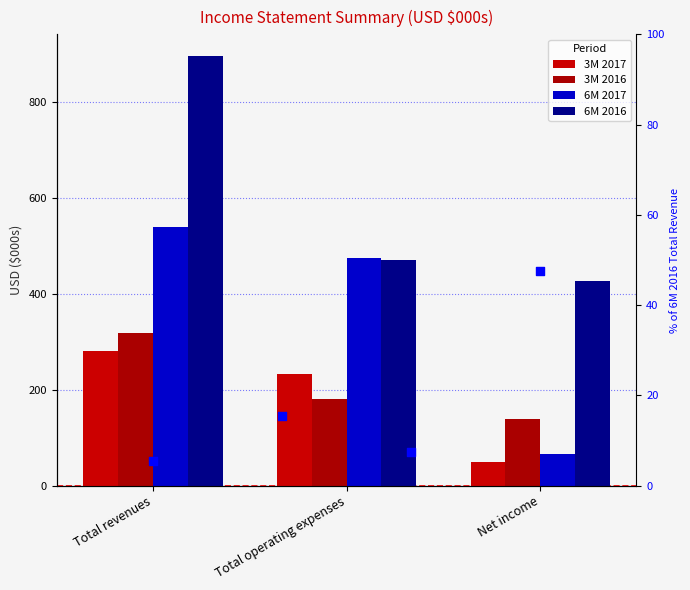

Which series has the largest Y range (max minus min)?

6M 2017